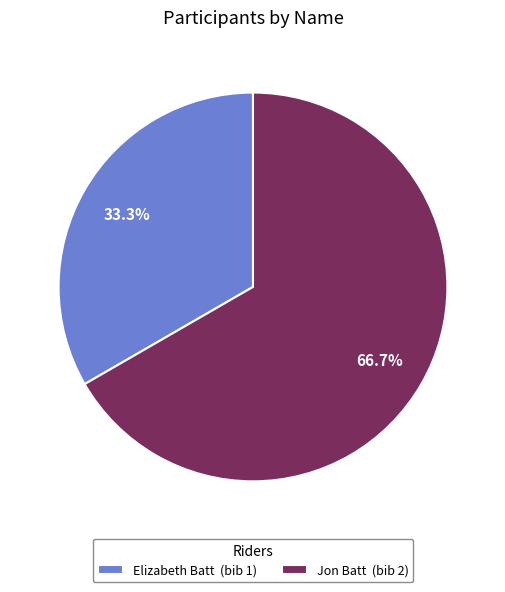

Which category has the smallest portion of the pie?

Elizabeth Batt